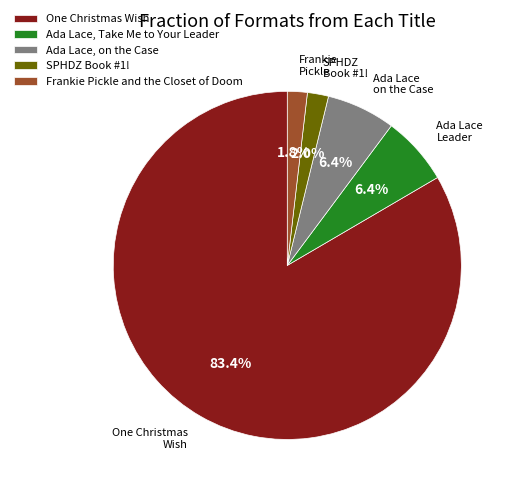

Is it true that Ada Lace, on the Case is 6% of the pie?

True